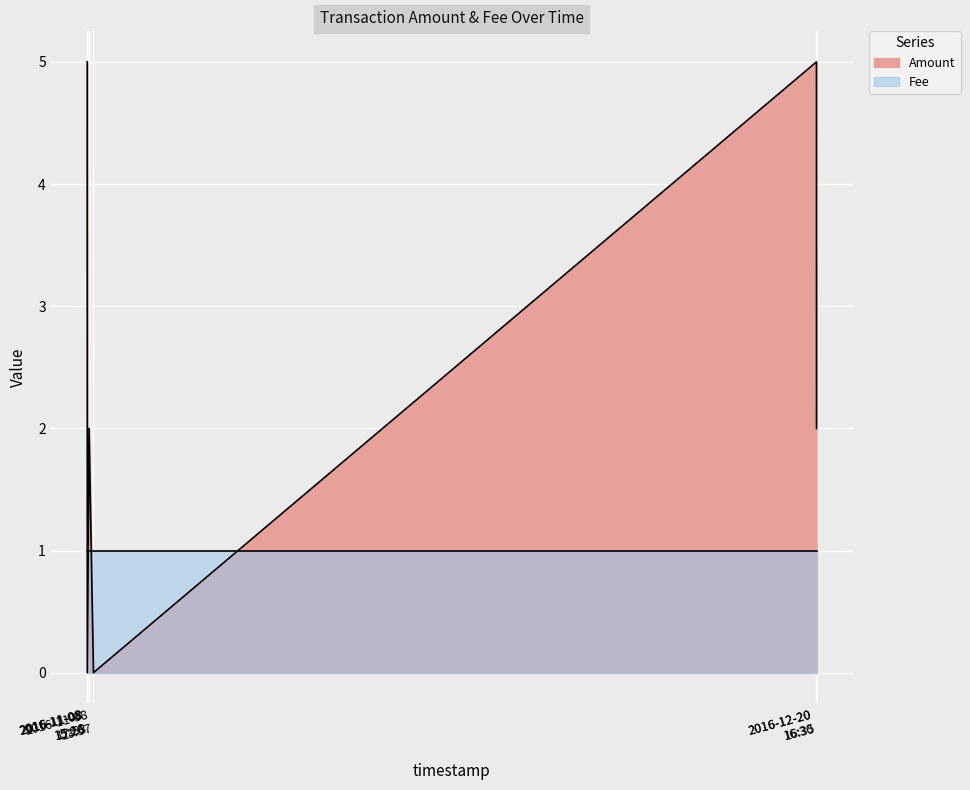

Reading left to right, list all the values displayed in this chart.

5	0	2	0	5	2